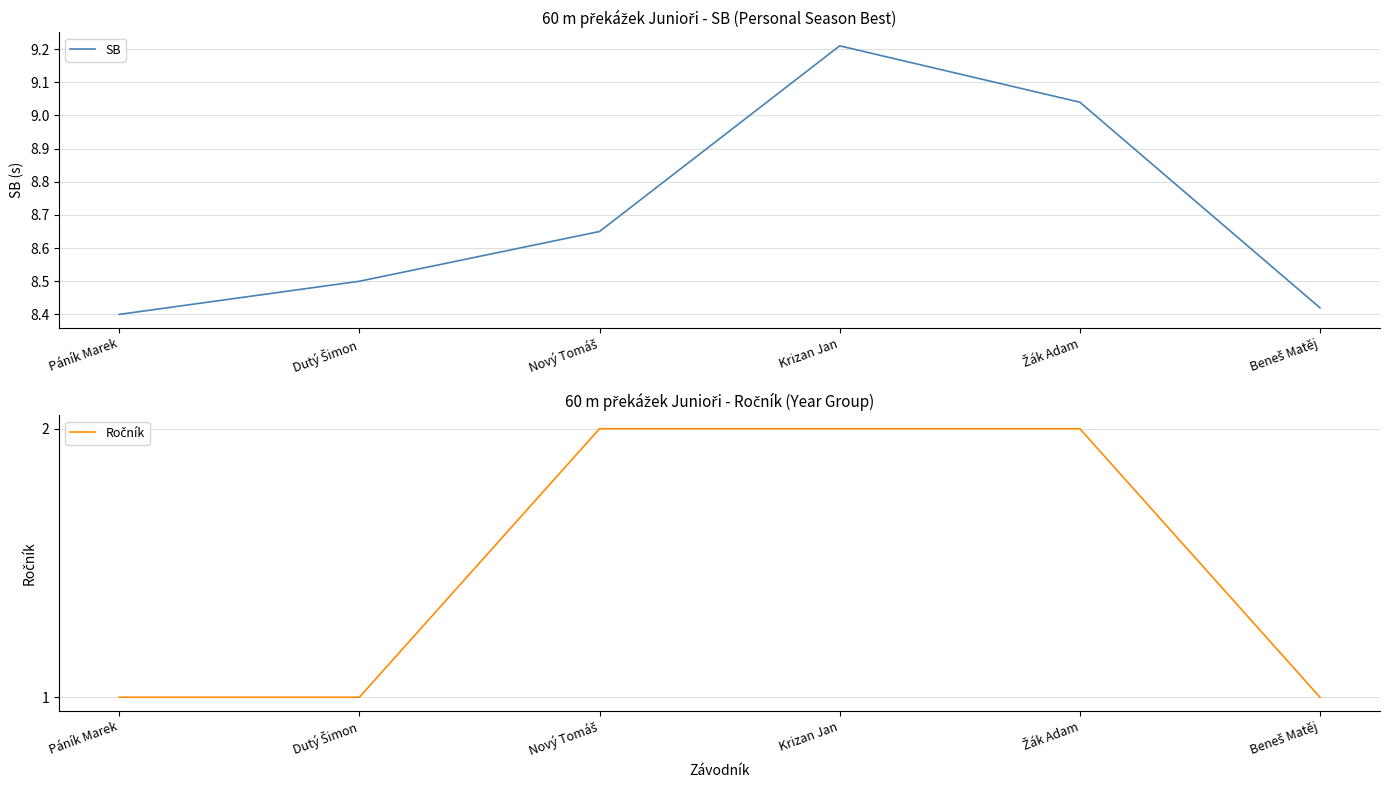

At Žák Adam, list the series in order from largest to smallest.

SB, Ročník